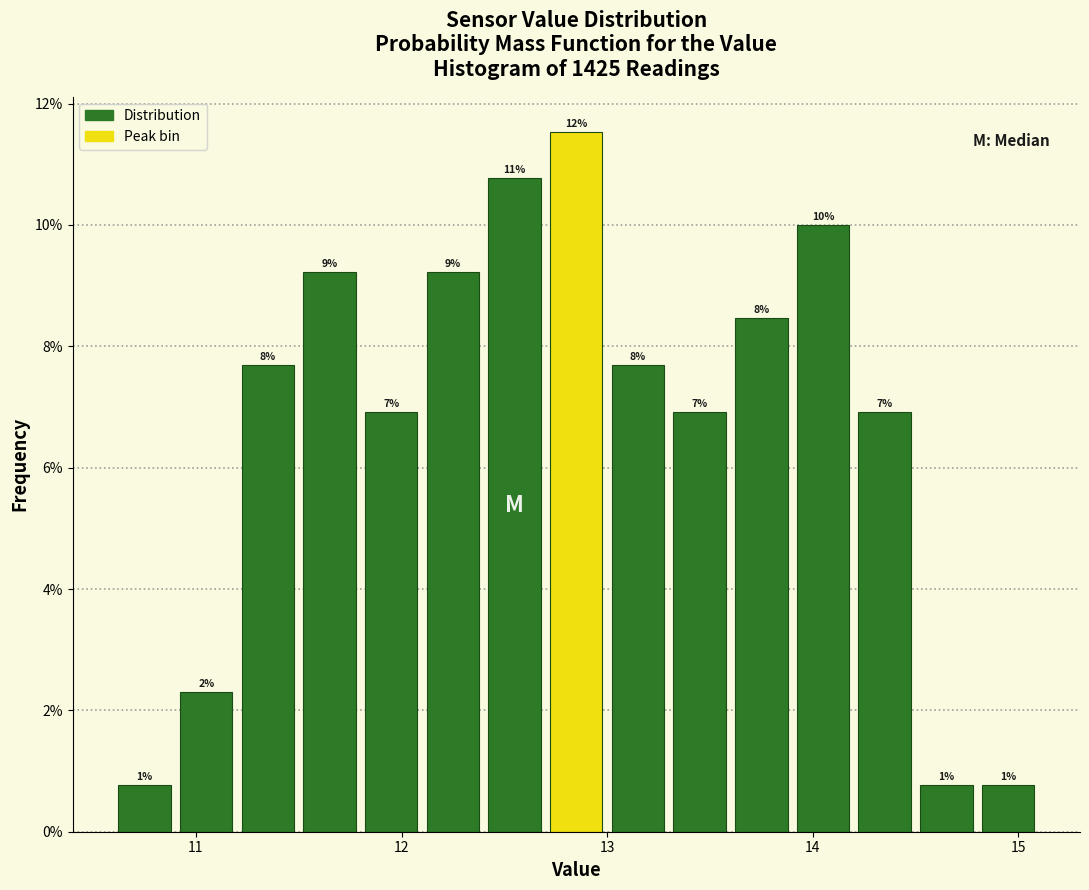

Read against the x-axis, roughly where is the centre of the tallest bar?

12.9